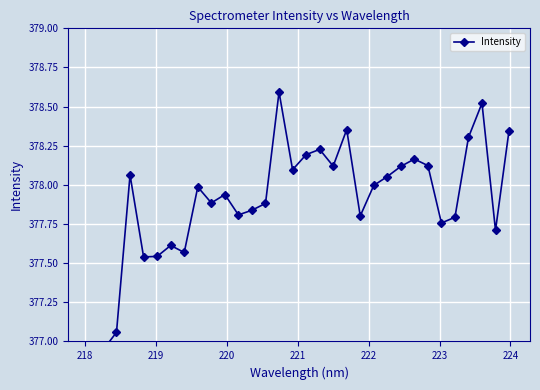

True or false: there are more than 2 points higher than both neighbors.

True